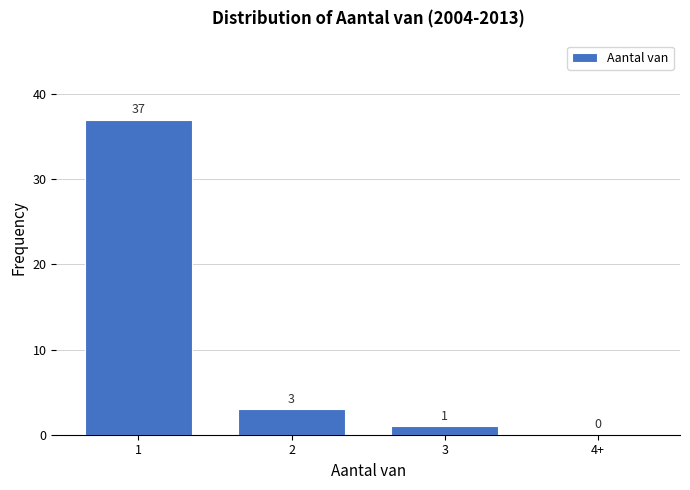

Reading left to right, what are all the values shown in this chart?

1=37	2=3	3=1	4+=0